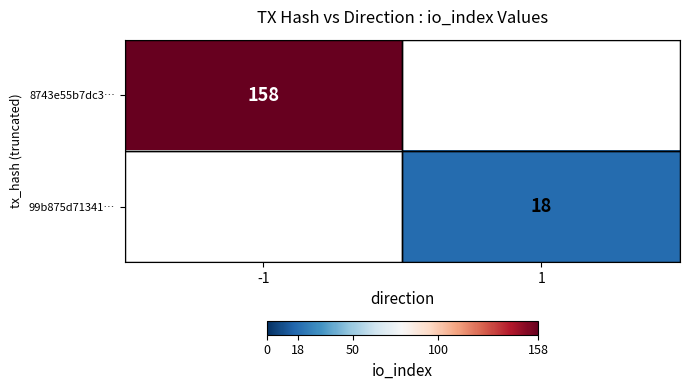

Is the value of 99b875d71341… at 1 greater than the value of 8743e55b7dc3… at -1?

No